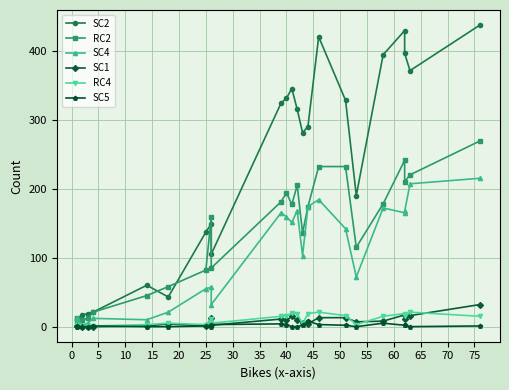

Reading right to left, what are all the values shown in this chart?

SC2: 437	371	396	429	394	190	328	420	290	281	315	345	331	324	105	149	137	43	60	21	19	17	9	11
RC2: 269	220	210	241	178	115	232	232	174	136	205	177	194	181	85	159	82	58	45	21	12	10	13	7
SC4: 215	207	167	165	172	72	142	184	174	103	168	151	159	165	32	57	55	21	10	12	5	2	12	3
SC1: 32	16	11	17	8	7	13	13	4	6	9	15	9	11	2	12	1	4	1	0	0	0	1	1
RC4: 15	21	16	19	15	3	16	21	19	4	19	20	15	15	5	11	3	5	3	1	1	0	0	2
SC5: 1	0	2	2	5	0	2	3	8	2	0	0	3	4	3	0	1	0	0	1	0	0	1	0